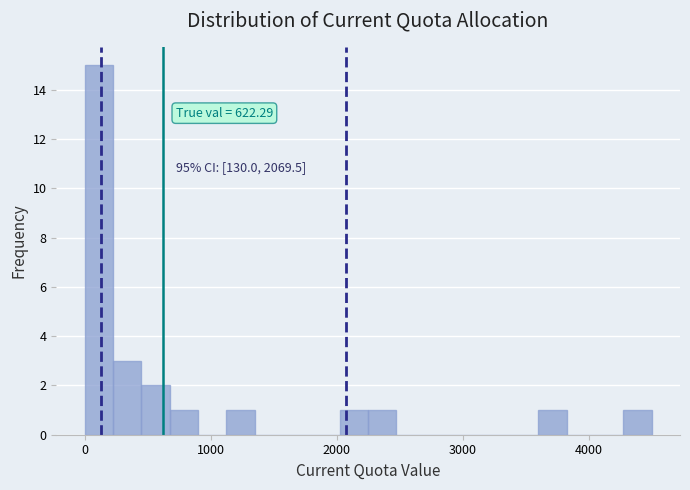

Around what value on the x-axis is the tallest bar? Give the approximate position of its centre, as read against the axis.

100